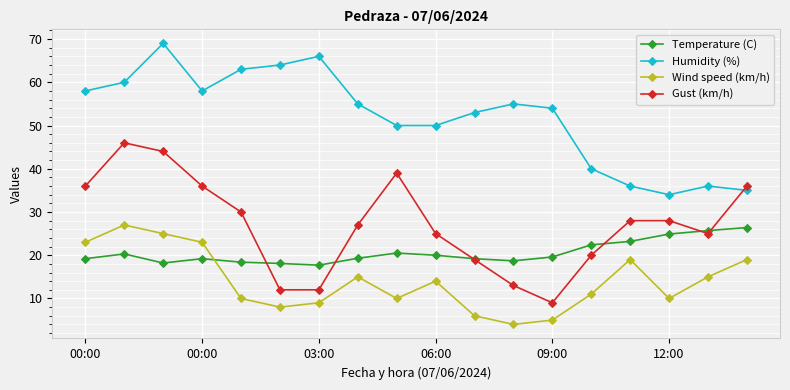

Does the chart display data point markers on the line(s)?

Yes